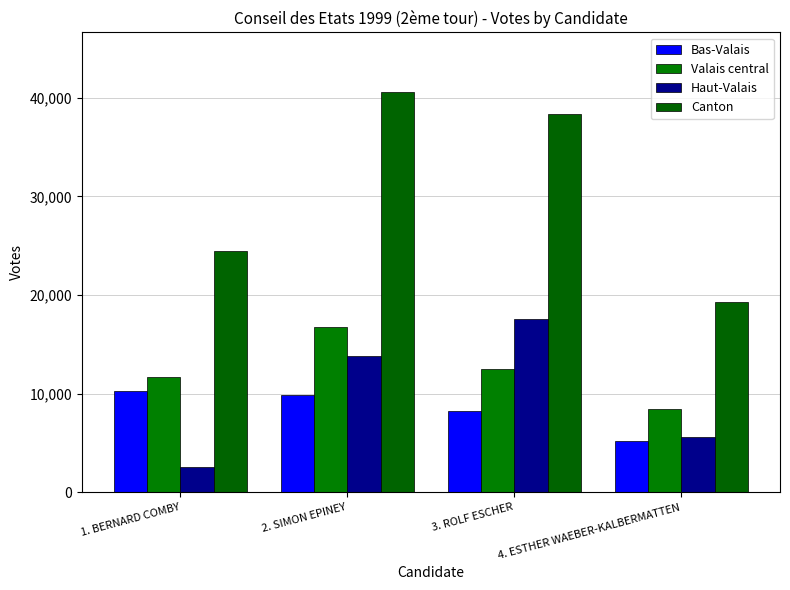

What is the highest value of the Valais central series?

16812